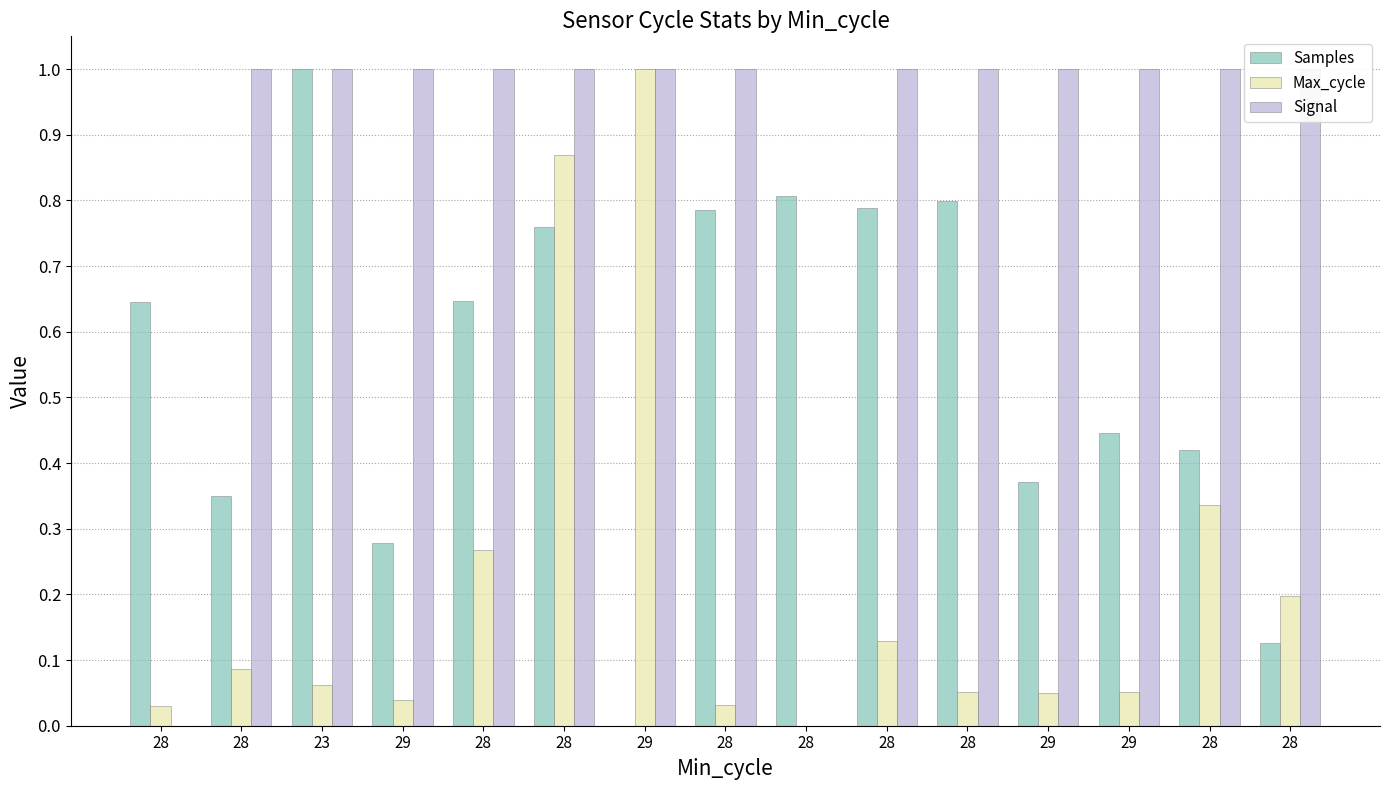

What is the label of the 10th bar from the left?

28